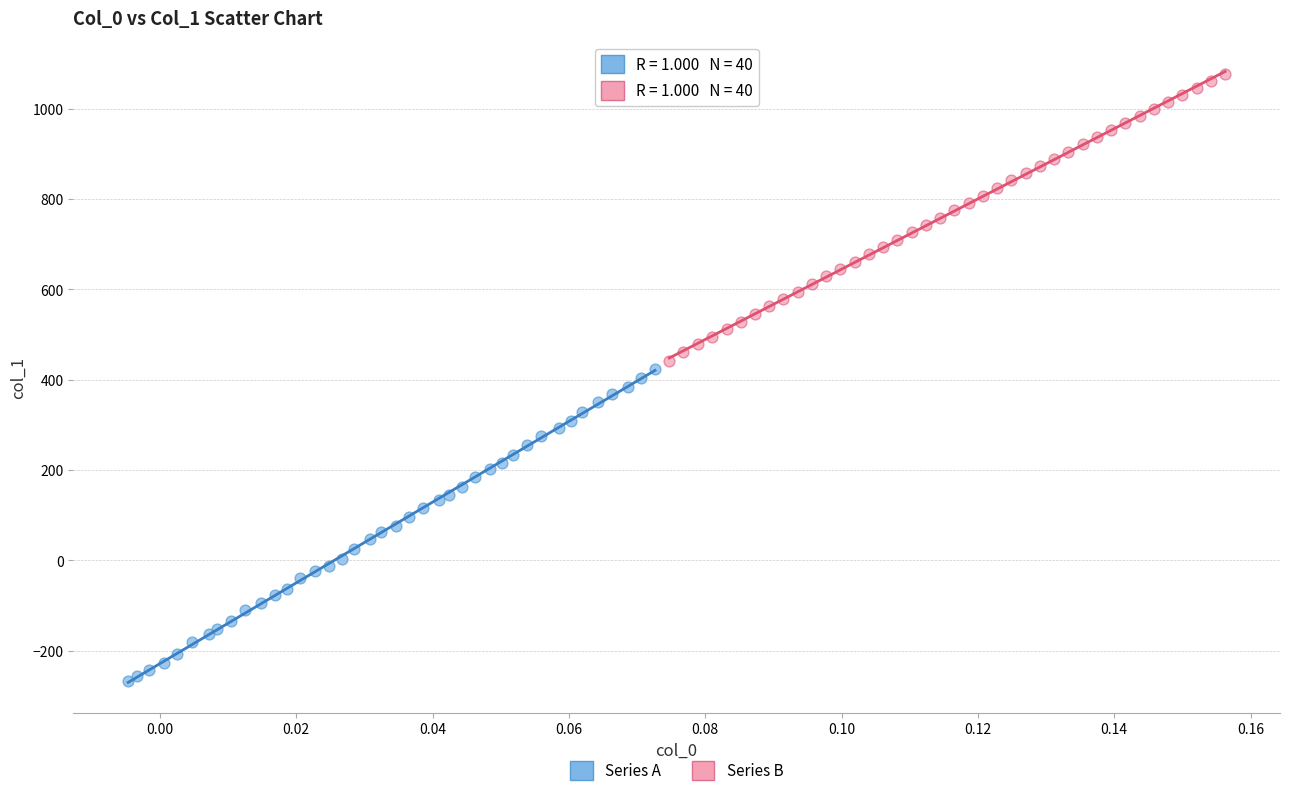

What are all the series names shown in the legend?

Series A, Series B